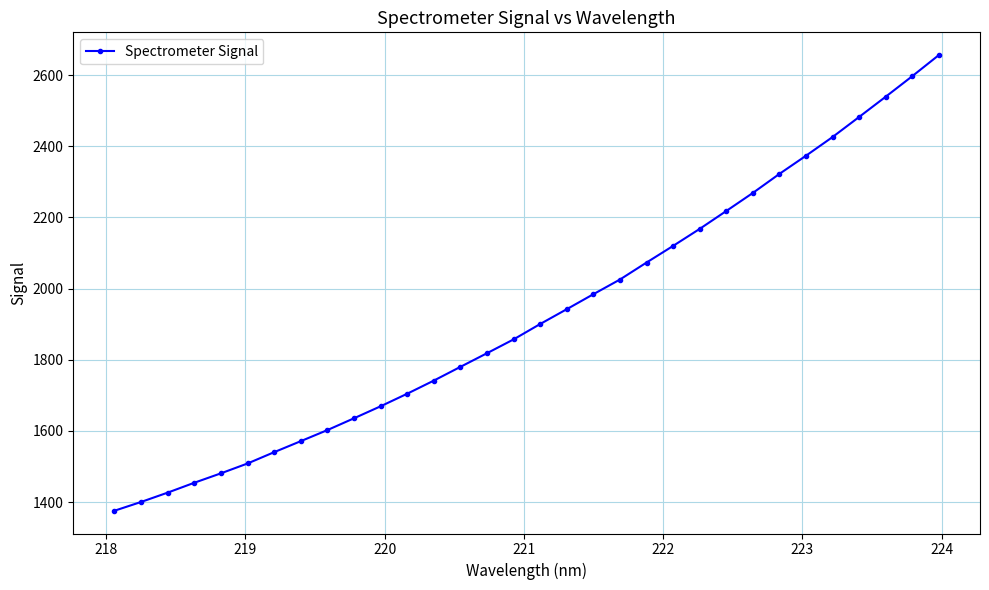

What is the maximum value shown in the chart?

2656.5